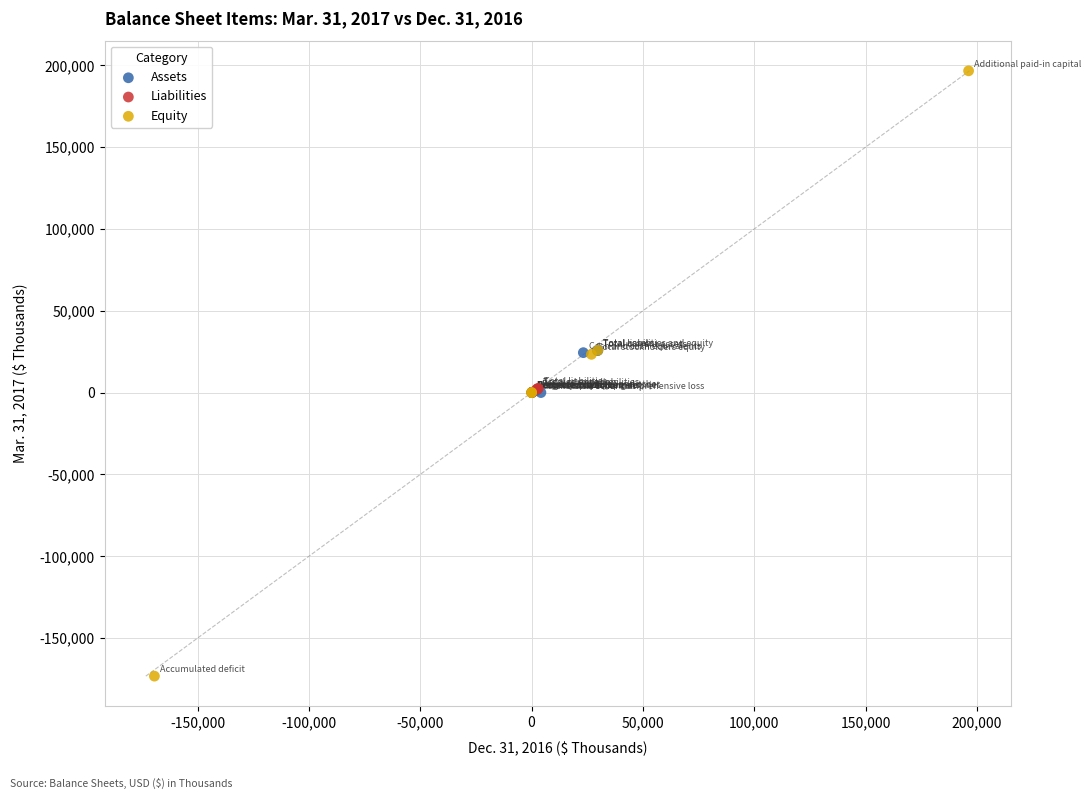

Which series contains the highest Y value?

Equity